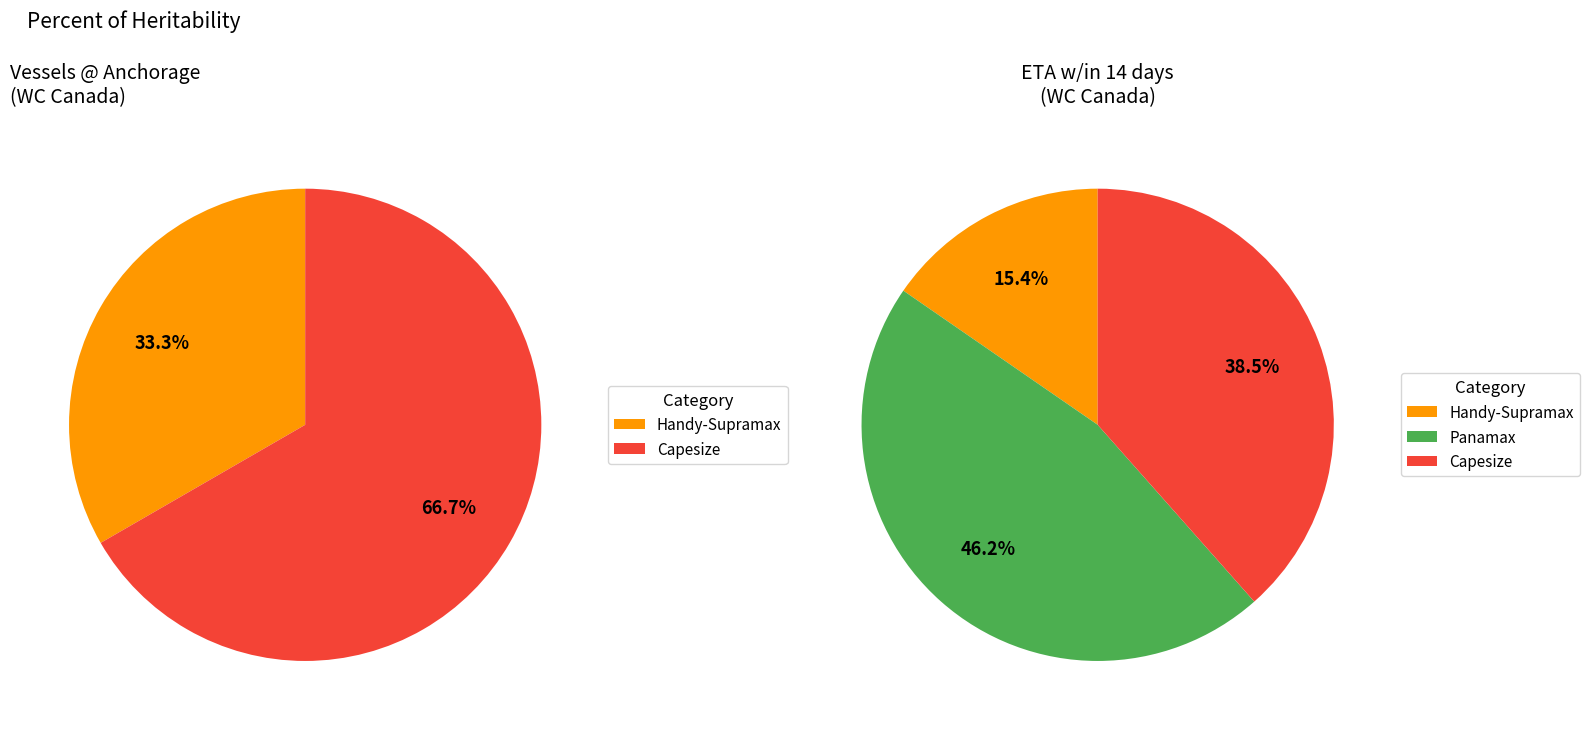

Is it true that Ridley Bank (Coal) is 1% of the pie?

False